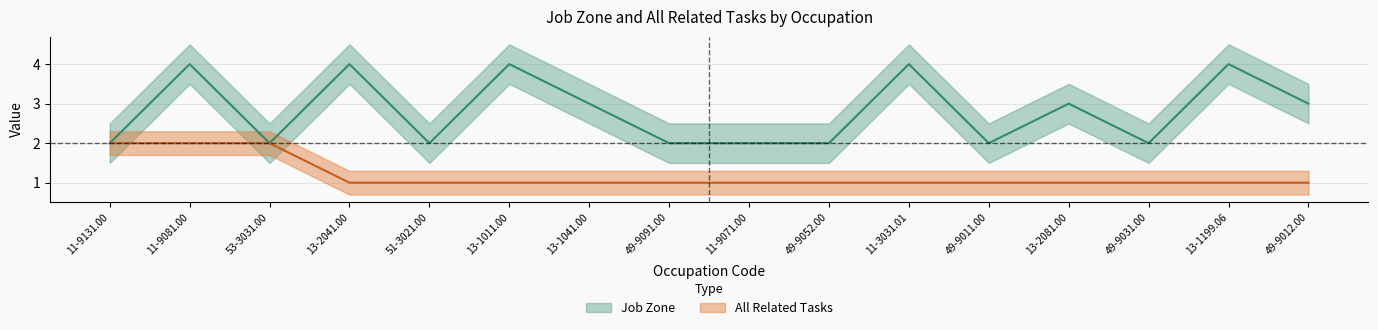

Rank the series by their average value, from lowest to highest.

All Related Tasks, Job Zone